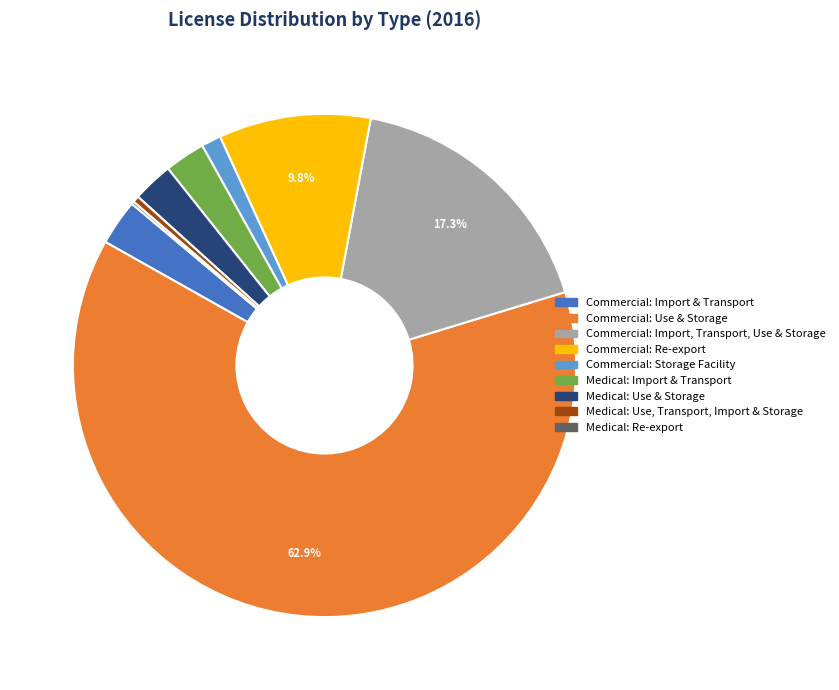

Which slice is the largest?

Commercial: Use & Storage